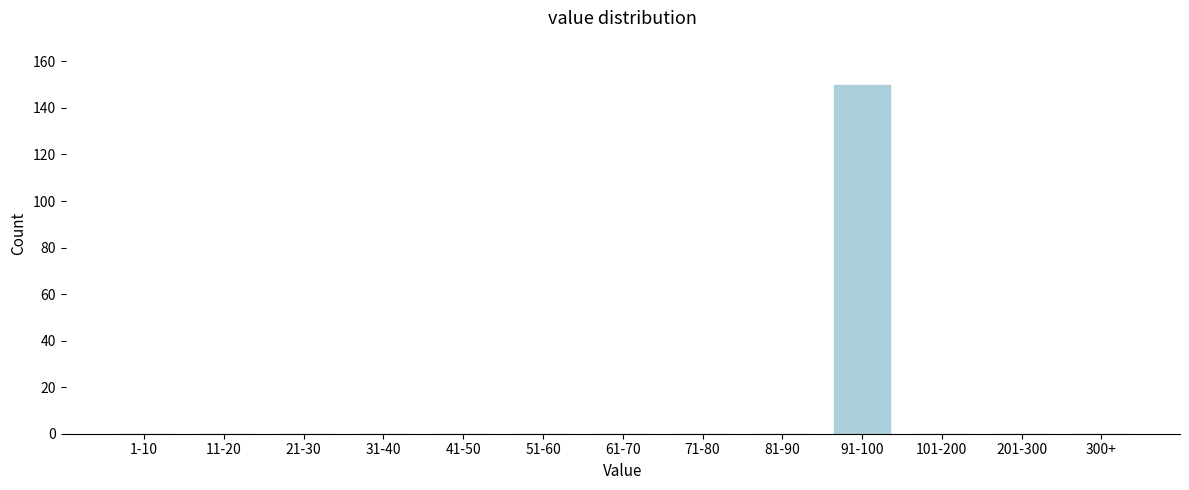

Reading left to right, transcribe all the data shown in this chart.

1-10=0	11-20=0	21-30=0	31-40=0	41-50=0	51-60=0	61-70=0	71-80=0	81-90=0	91-100=150	101-200=0	201-300=0	300+=0